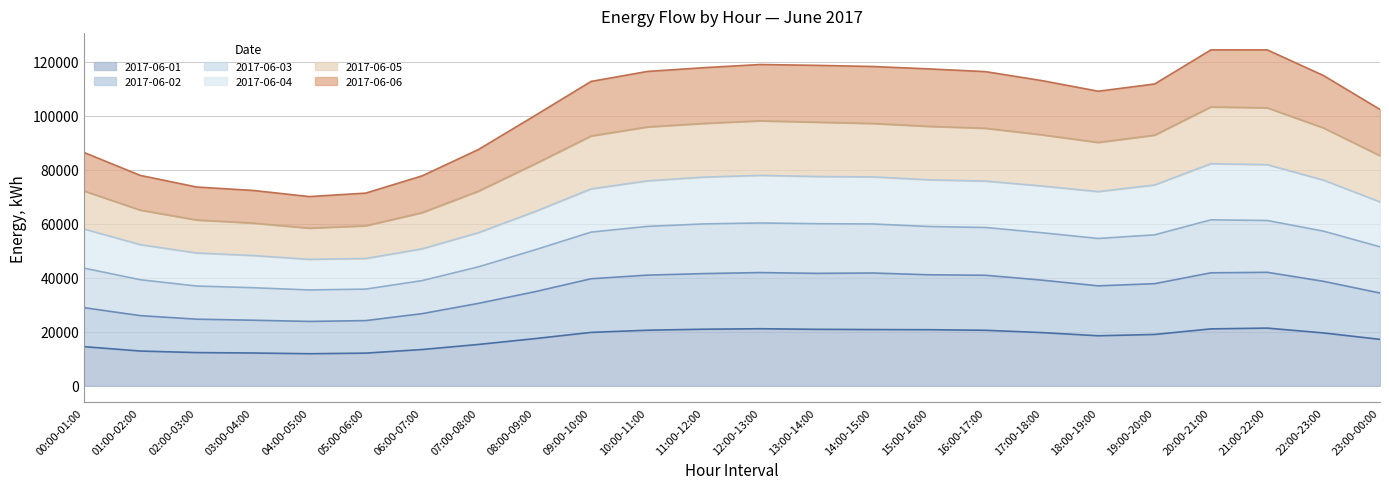

What is the highest value of the 2017-06-01 series?

21317